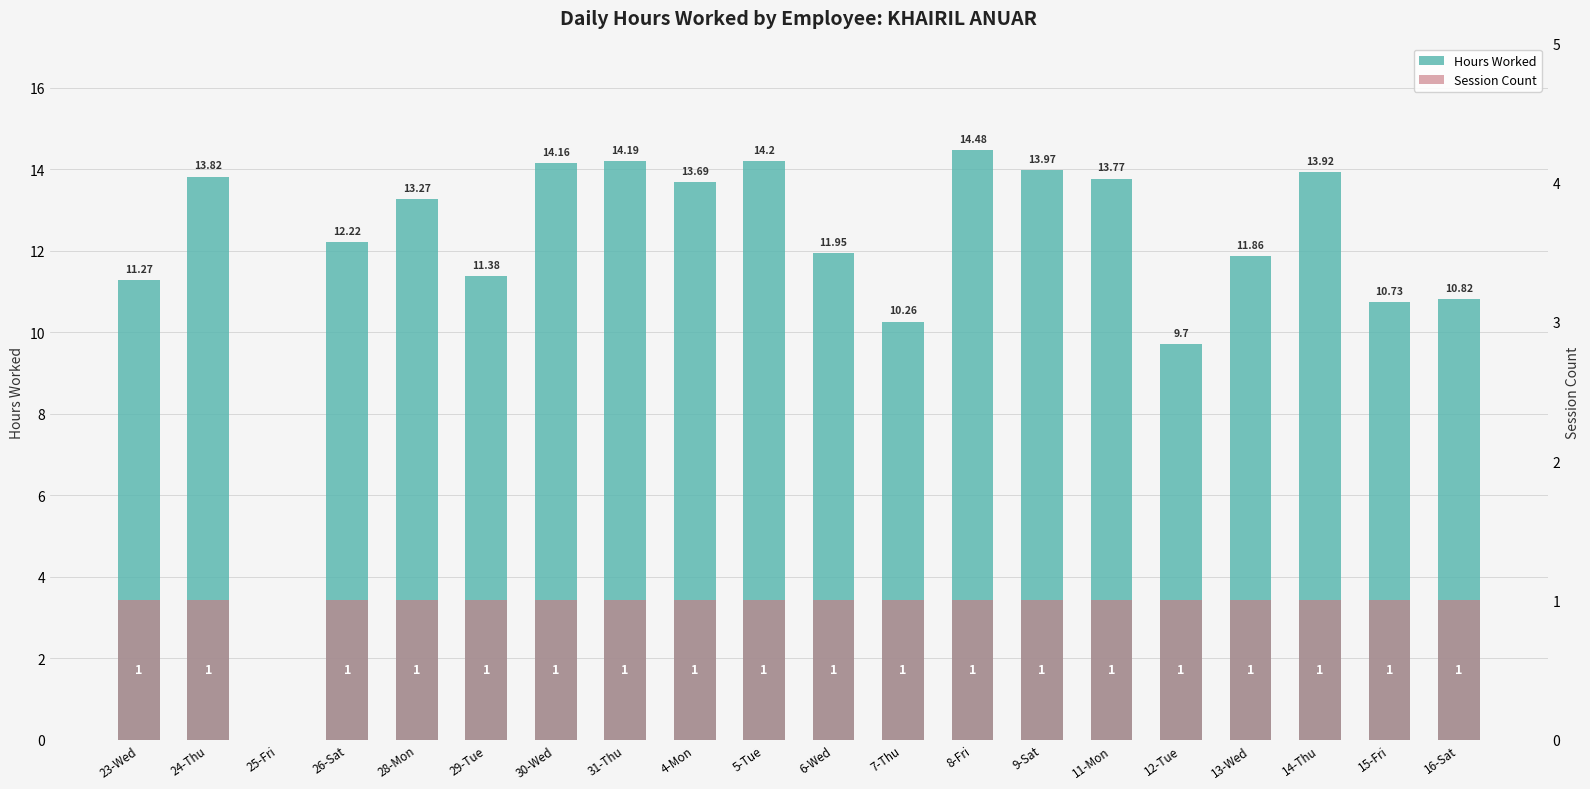

Which series has the largest total across all categories?

Hours Worked